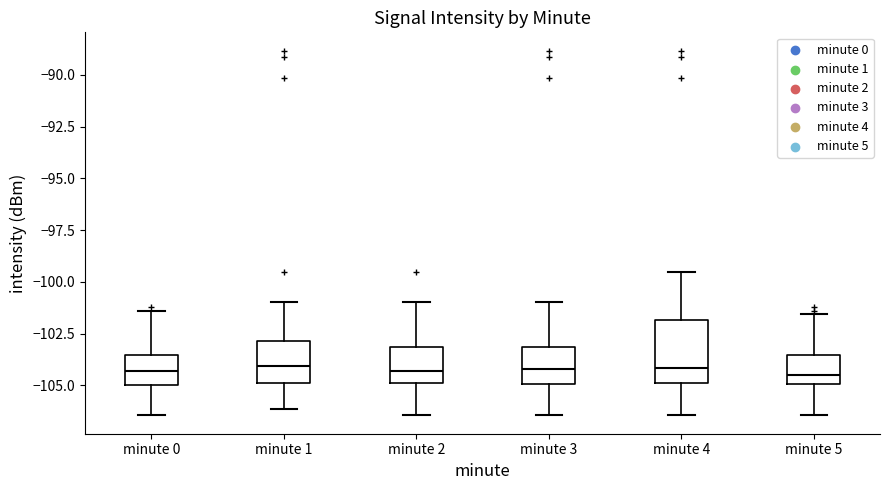

Where is the upper edge of the box for minute 0 on the y-axis? The values are not printed on the chart, so give them approximately, as read against the axis.

-103.5